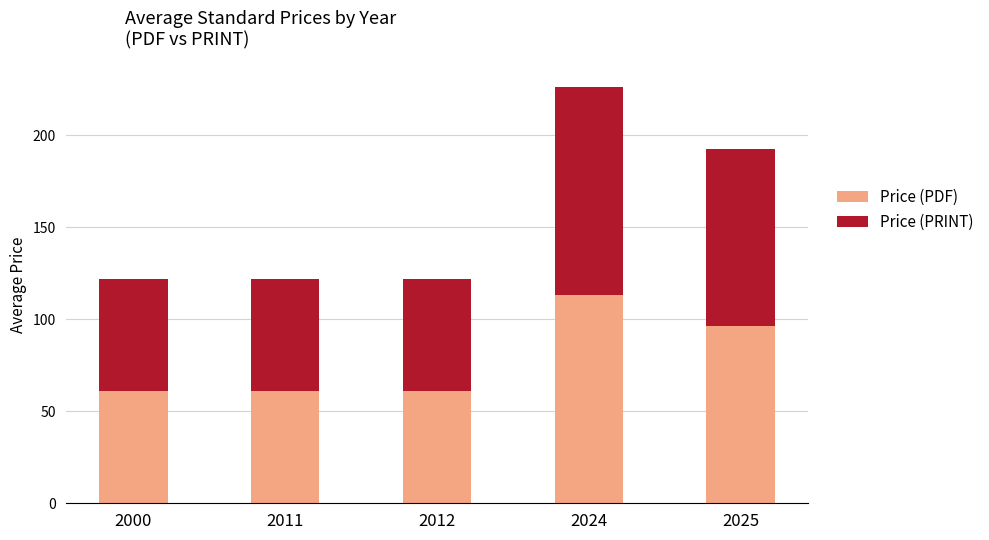

At which category is the sum across all series the highest?

2024